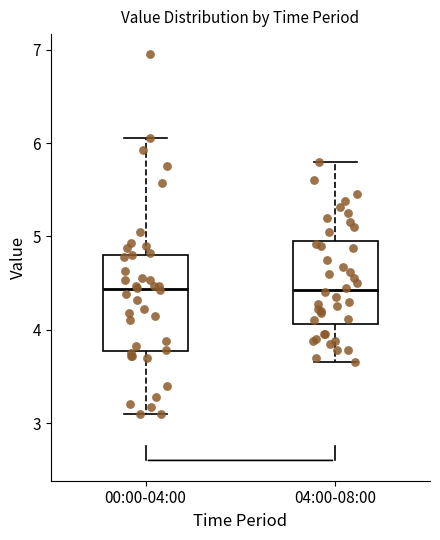

Where does the lower whisker of the box for 00:00-04:00 end on the y-axis? The values are not printed on the chart, so give them approximately, as read against the axis.

3.1